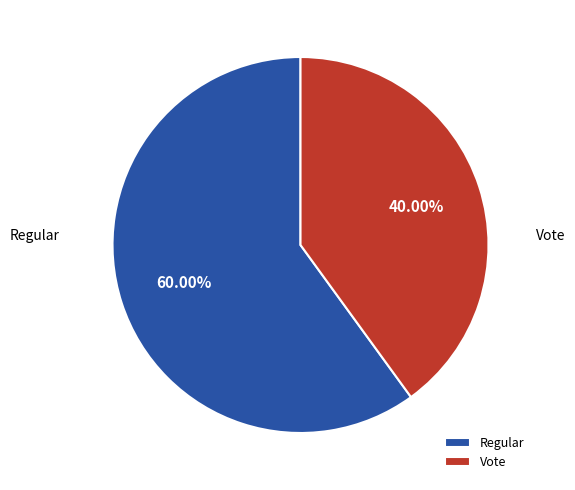

To the nearest percent, what is the difference between the Vote and Regular slice percentages?

20%